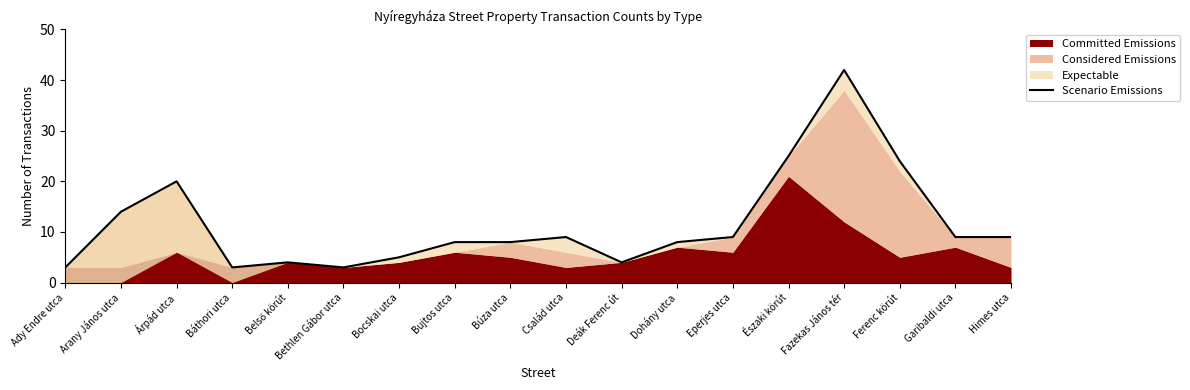

What is the value of the 5th point from the left?

4